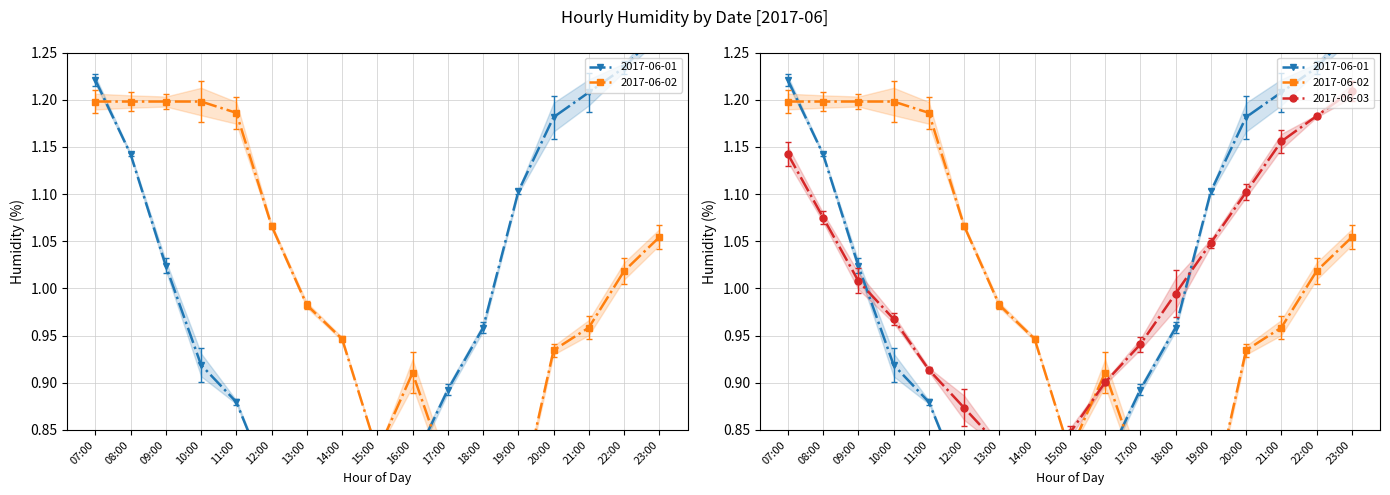

At which category is the sum across all series the highest?

07:00